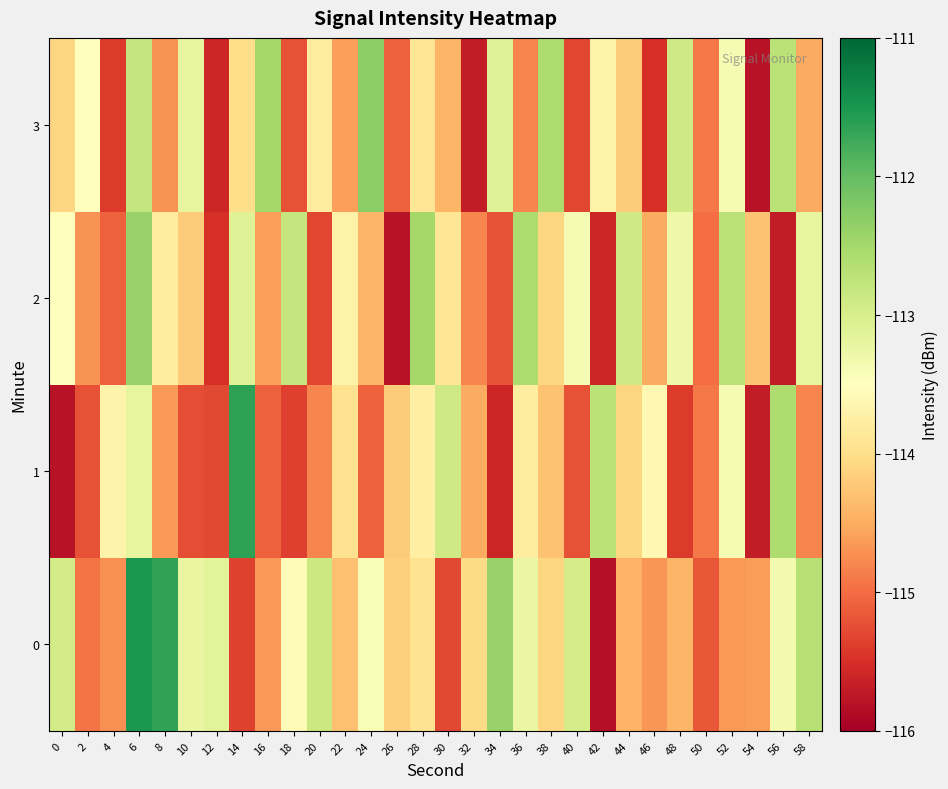

At which category is the sum across all series the highest?

6